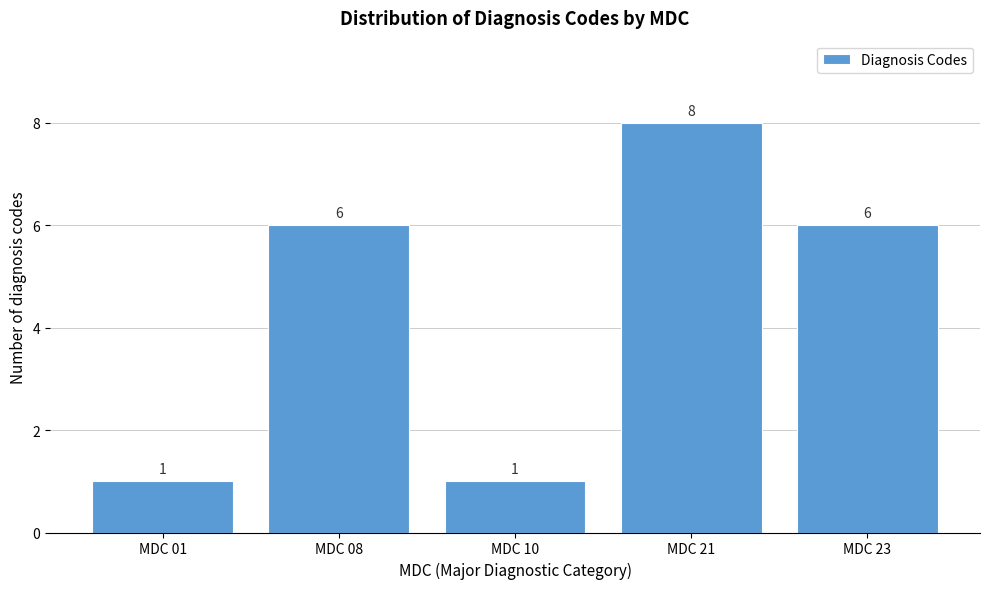

Reading right to left, list all the values displayed in this chart.

6	8	1	6	1